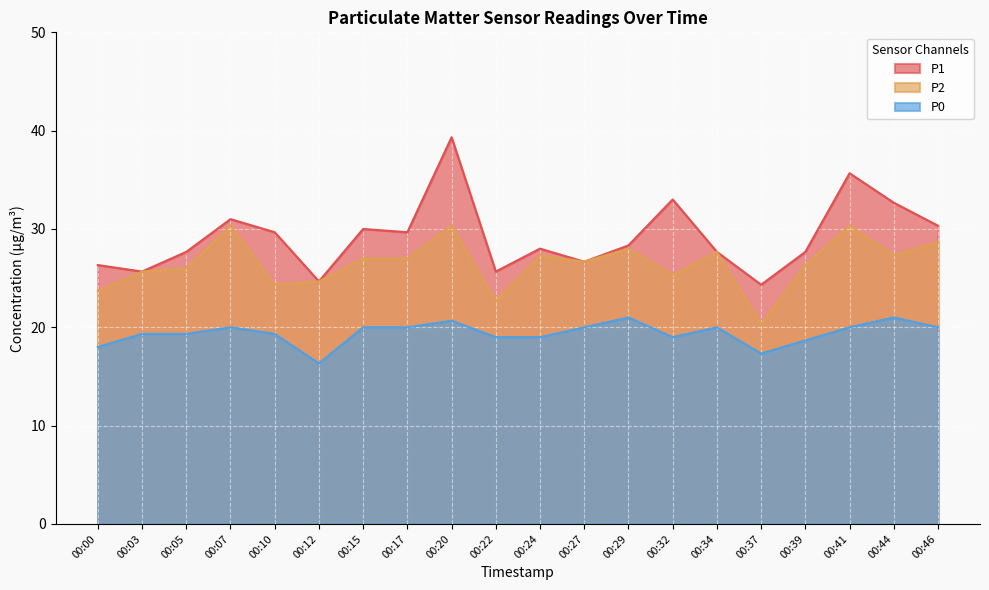

At how many categories does at least one series exceed 27?

14